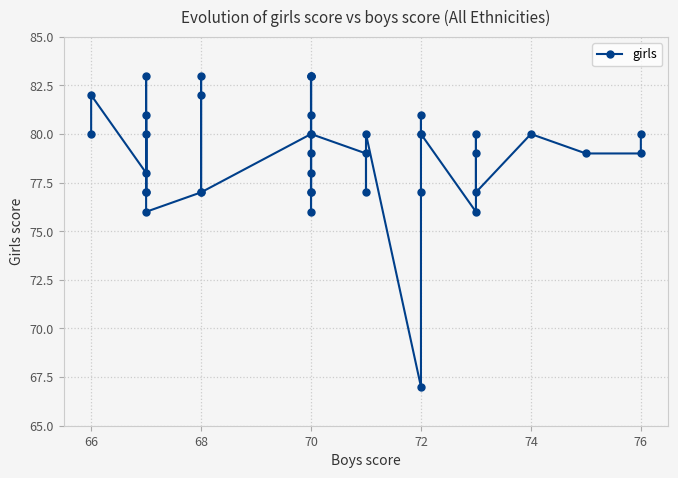

Does the chart have visible grid lines?

Yes